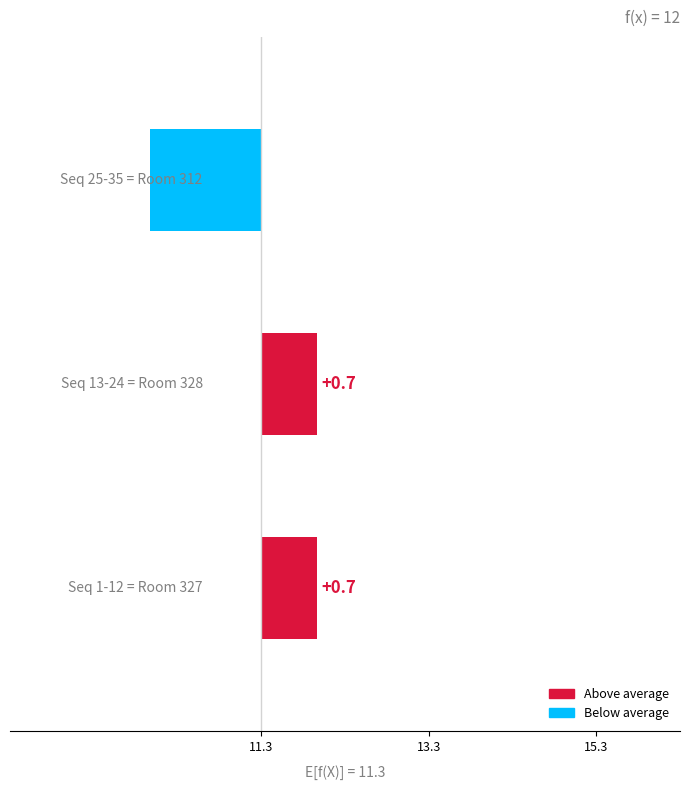

Count the number of data series in this chart.

1